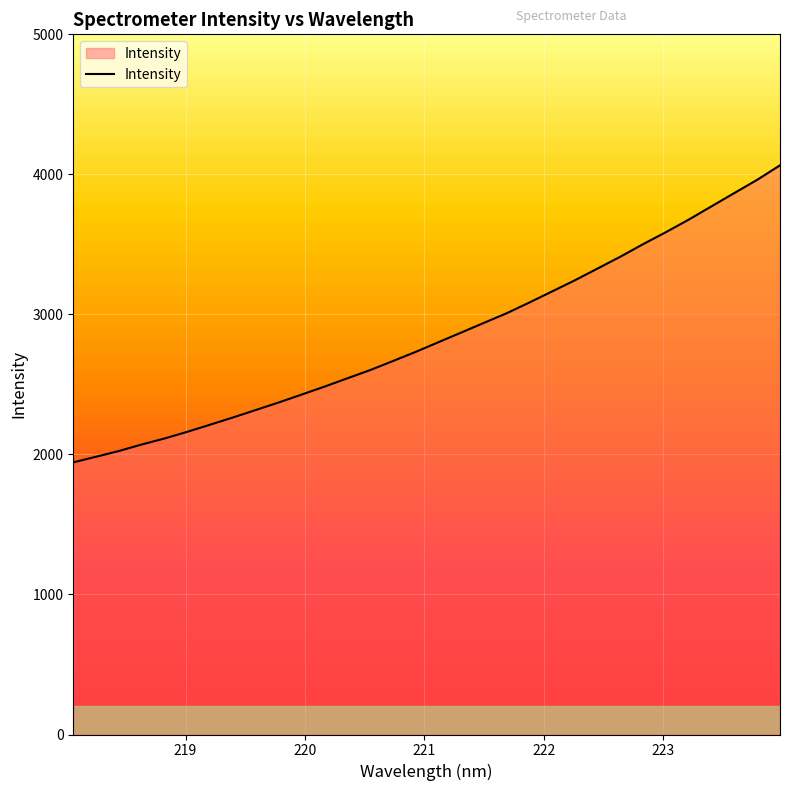

What is the greatest value displayed?

4064.7